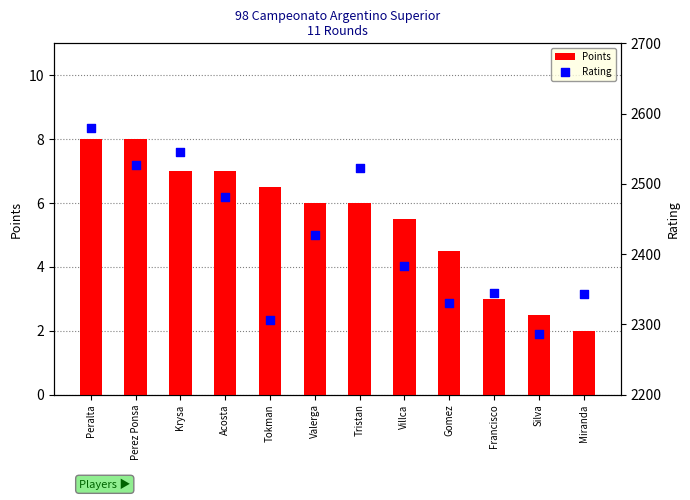

The Points series shows 4.2 at Tokman. True or false?

False